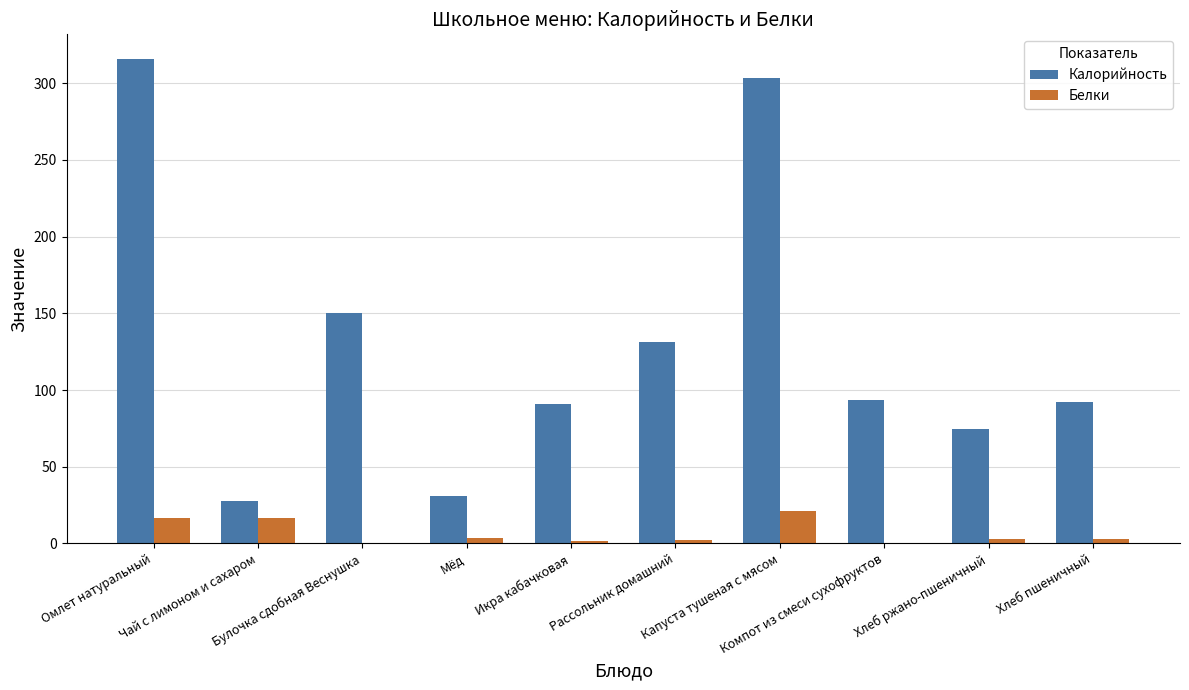

Between Мёд and Хлеб пшеничный, which series saw the biggest shift?

Калорийность